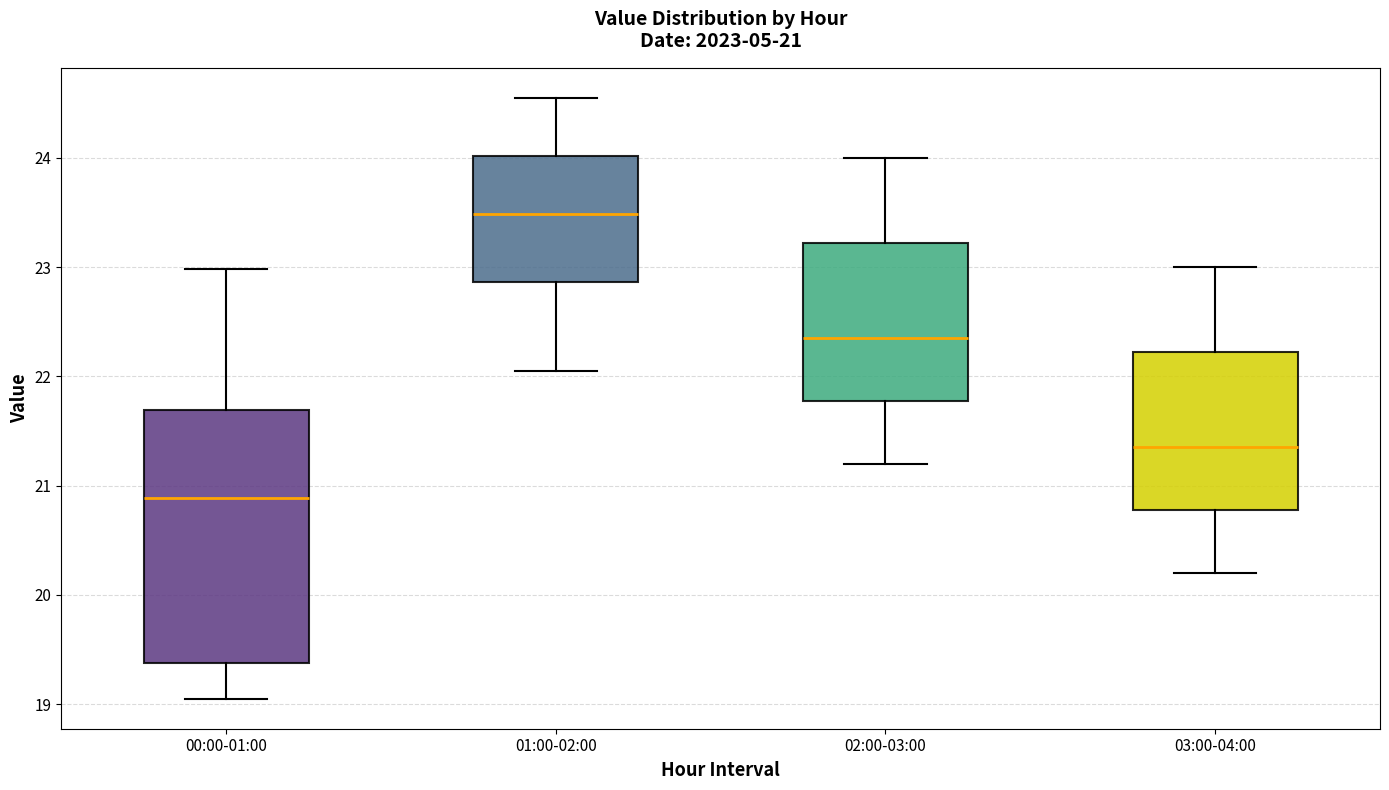

Which box is the tallest, from its lower edge to its upper edge?

00:00-01:00